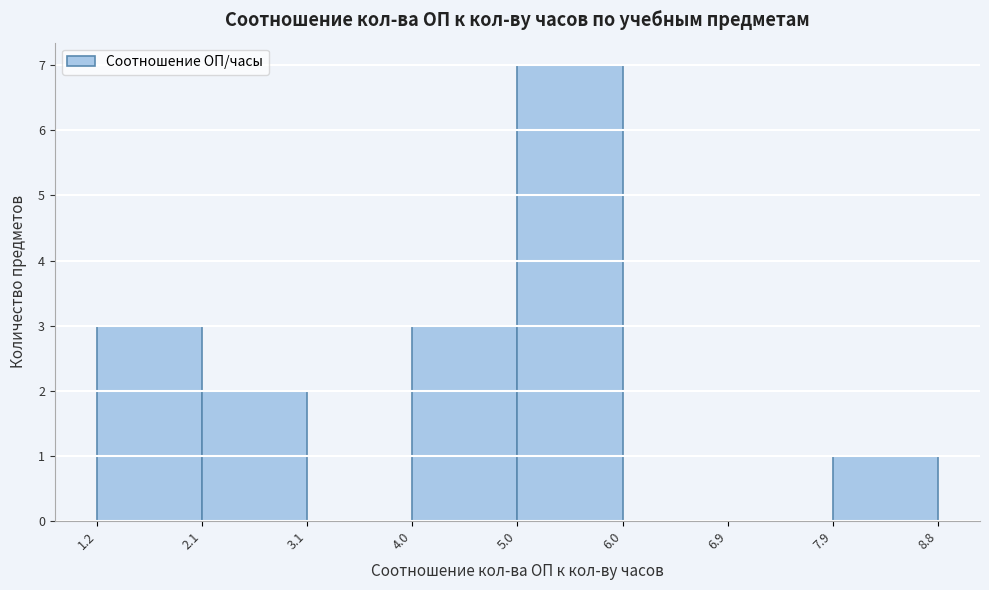

Reading left to right, transcribe this chart: for each bar, give the range it covers on the x-axis and its height. The values are not printed on the chart, so give them approximately, as read against the axis.

1.2 to 2.1: 3
2.1 to 3.1: 2
3.1 to 4.0: 0
4.0 to 5.0: 3
5.0 to 6.0: 7
6.0 to 6.9: 0
6.9 to 7.9: 0
7.9 to 8.8: 1